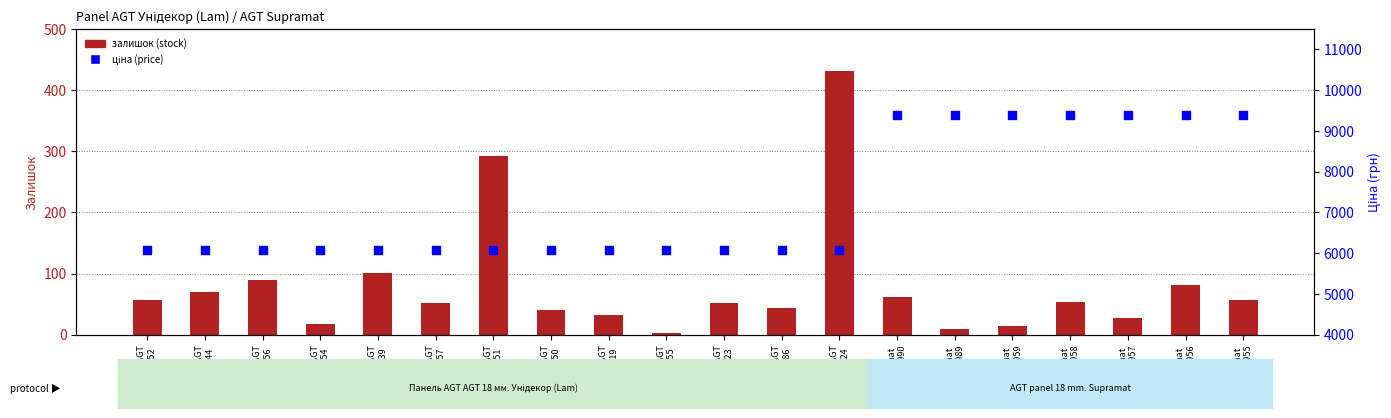

Which series contains the highest Y value?

ціна (price)